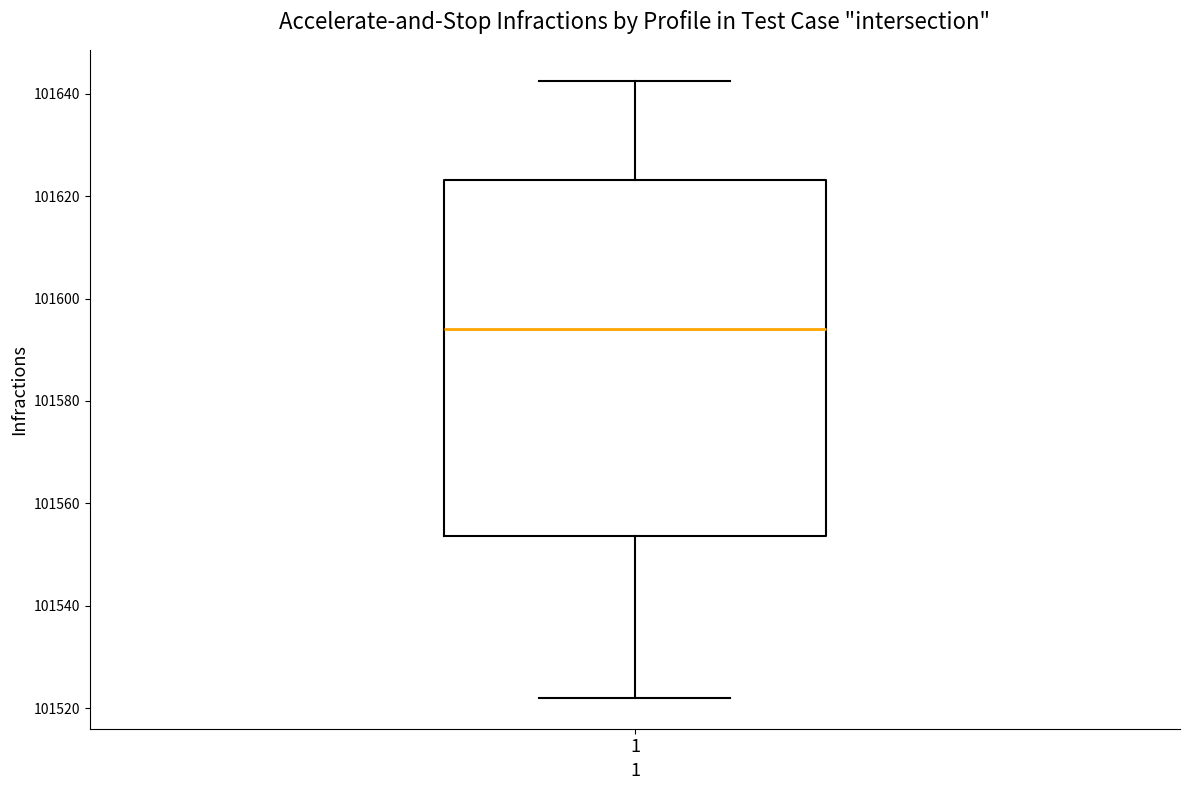

Read this box plot against the y-axis: the position of the median line, the range covered by the box, and the ends of both whiskers. The values are not printed on the chart, so give them approximately, as read against the axis.

median 101594, box 101554 to 101624, whiskers 101522 to 101642